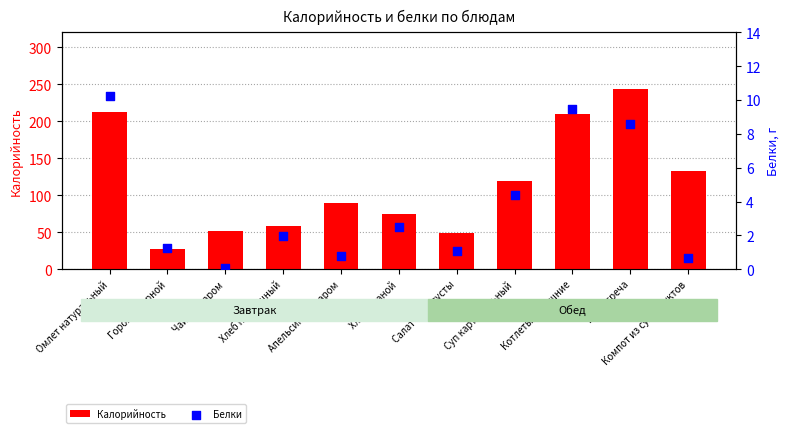

Which series has the largest Y range (max minus min)?

Калорийность